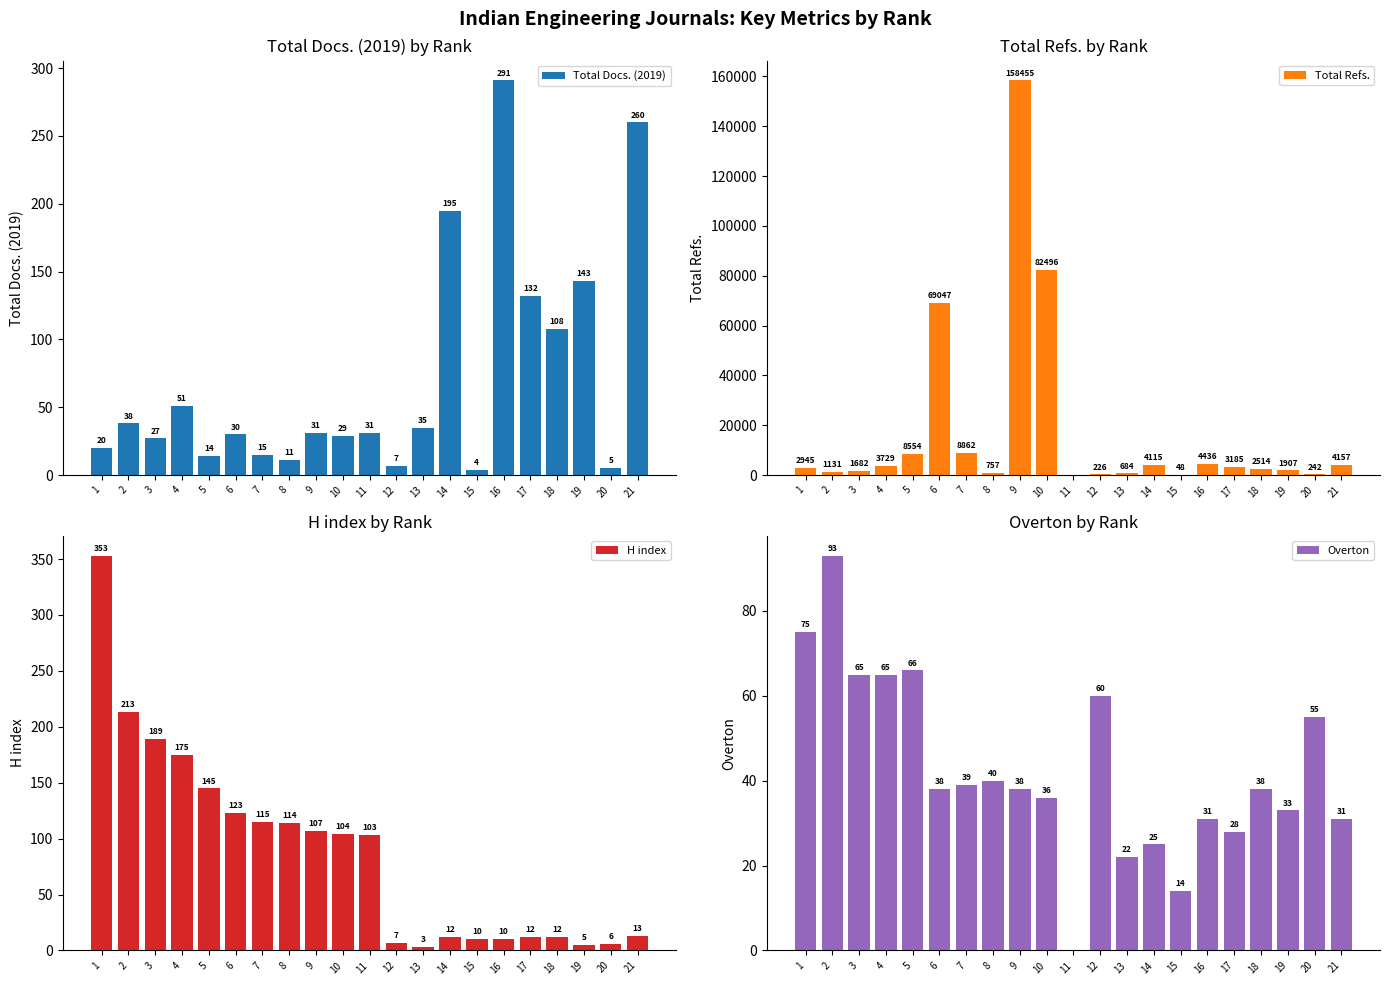

Which series has the largest range (max minus min)?

Total Refs.